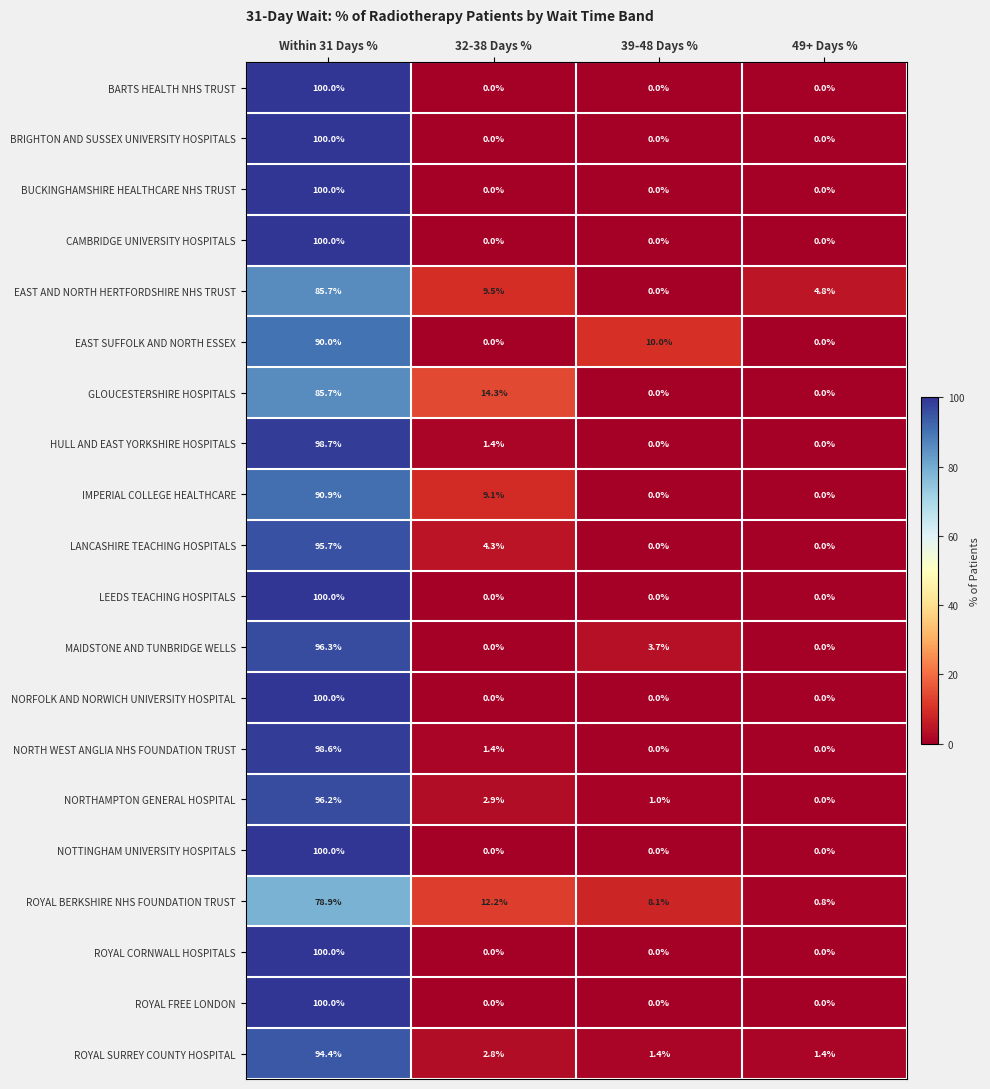

Is the value of NOTTINGHAM UNIVERSITY HOSPITALS at 39-48 Days % greater than the value of NORTHAMPTON GENERAL HOSPITAL at 32-38 Days %?

No